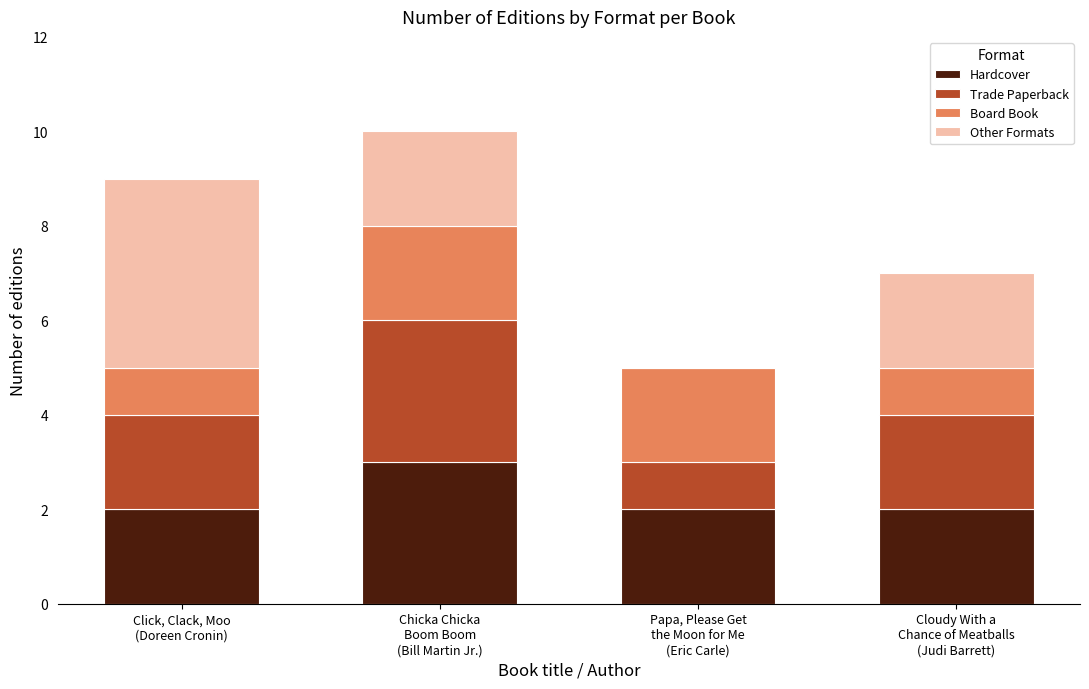

Count the number of data series in this chart.

4